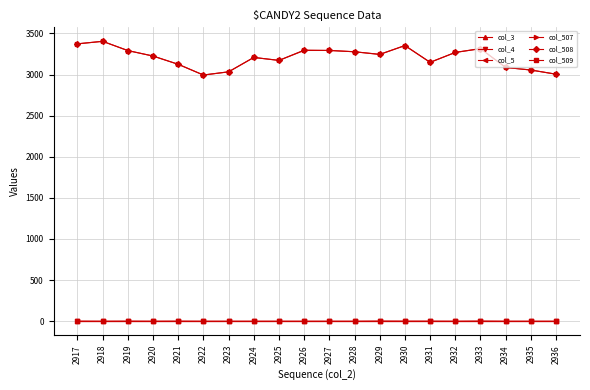

How many lines are shown in the chart?

6